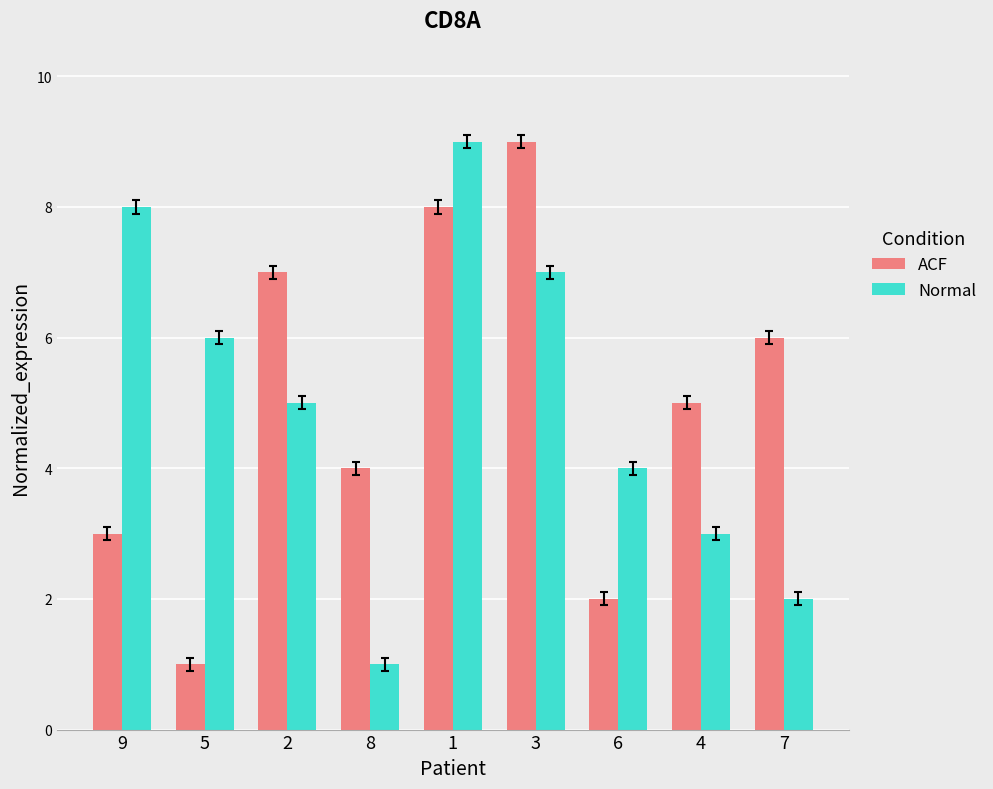

How many ACF values are between 3 and 7?

5